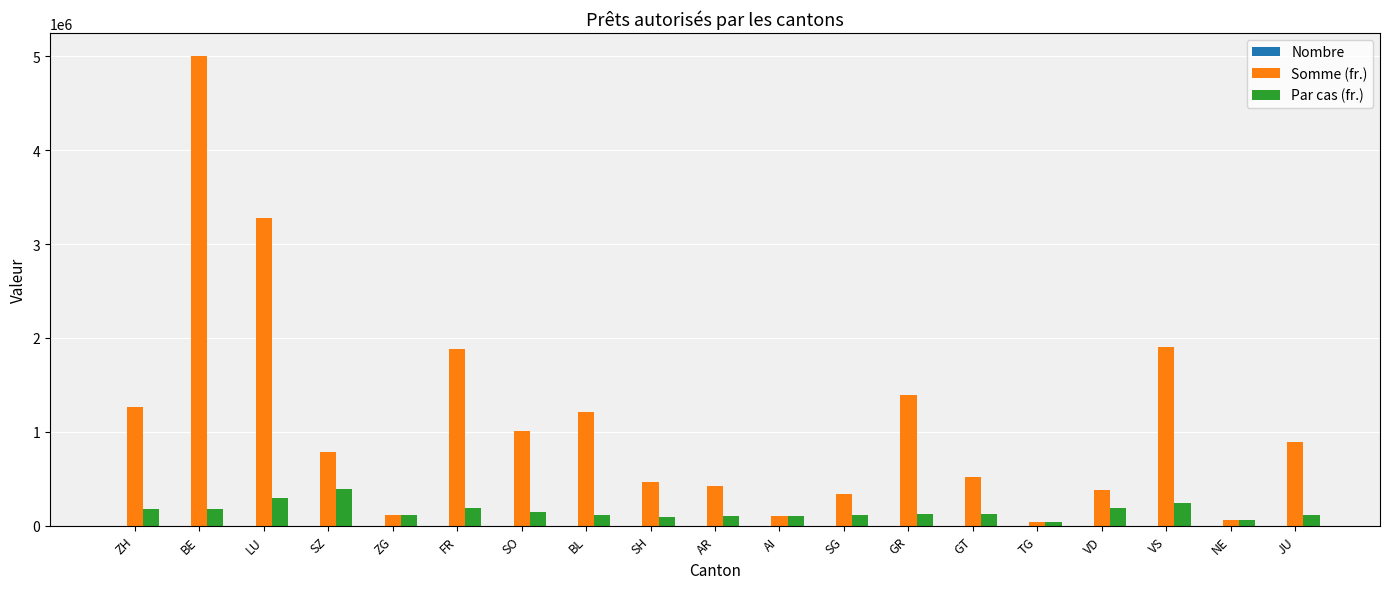

Which series has the largest total across all categories?

Somme (fr.)